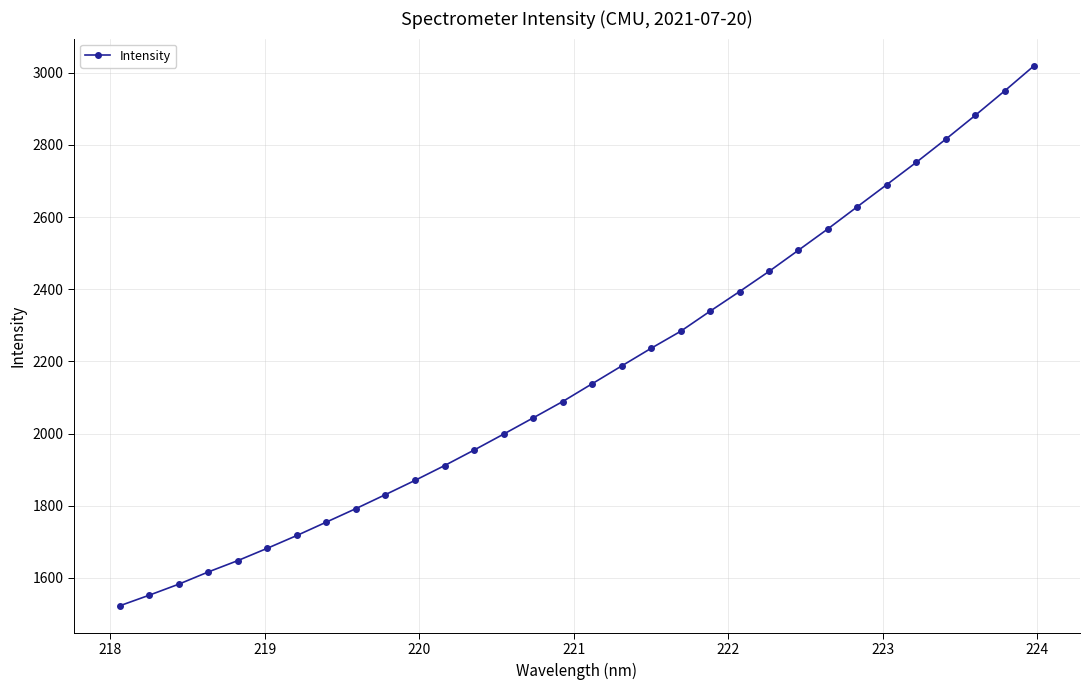

What is the value of the 7th point from the left?

1717.7